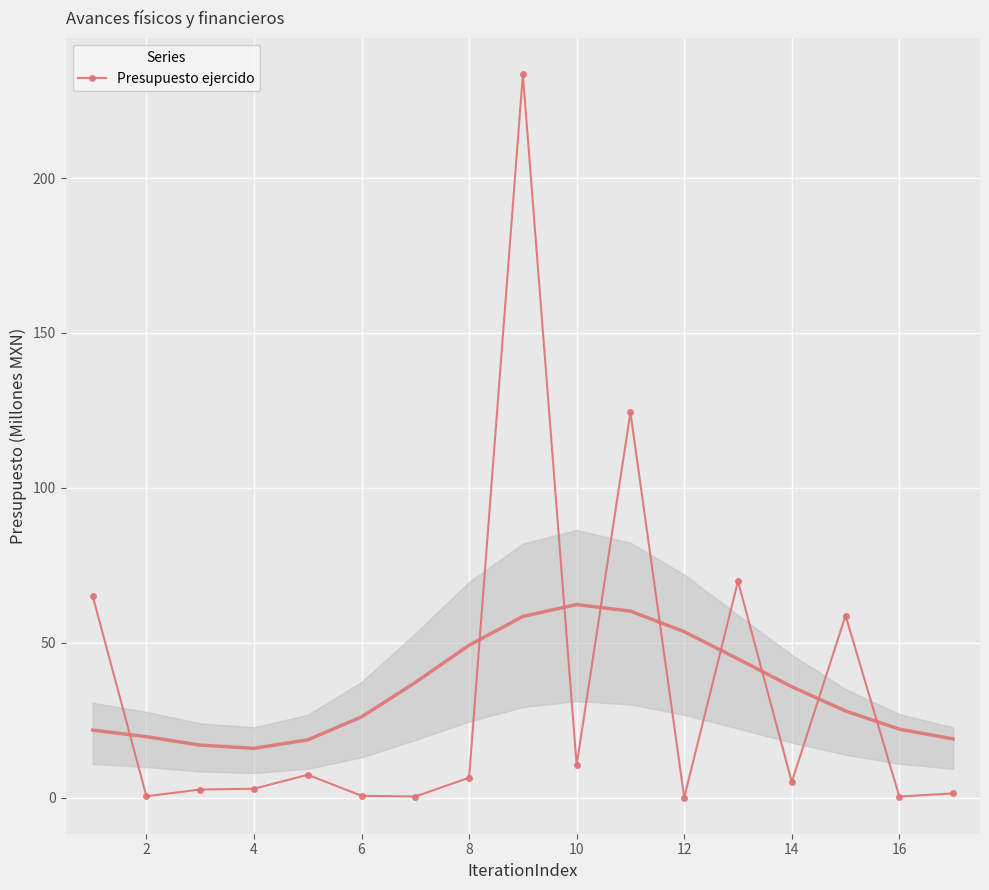

What is the maximum value for Presupuesto ejercido?

233.5